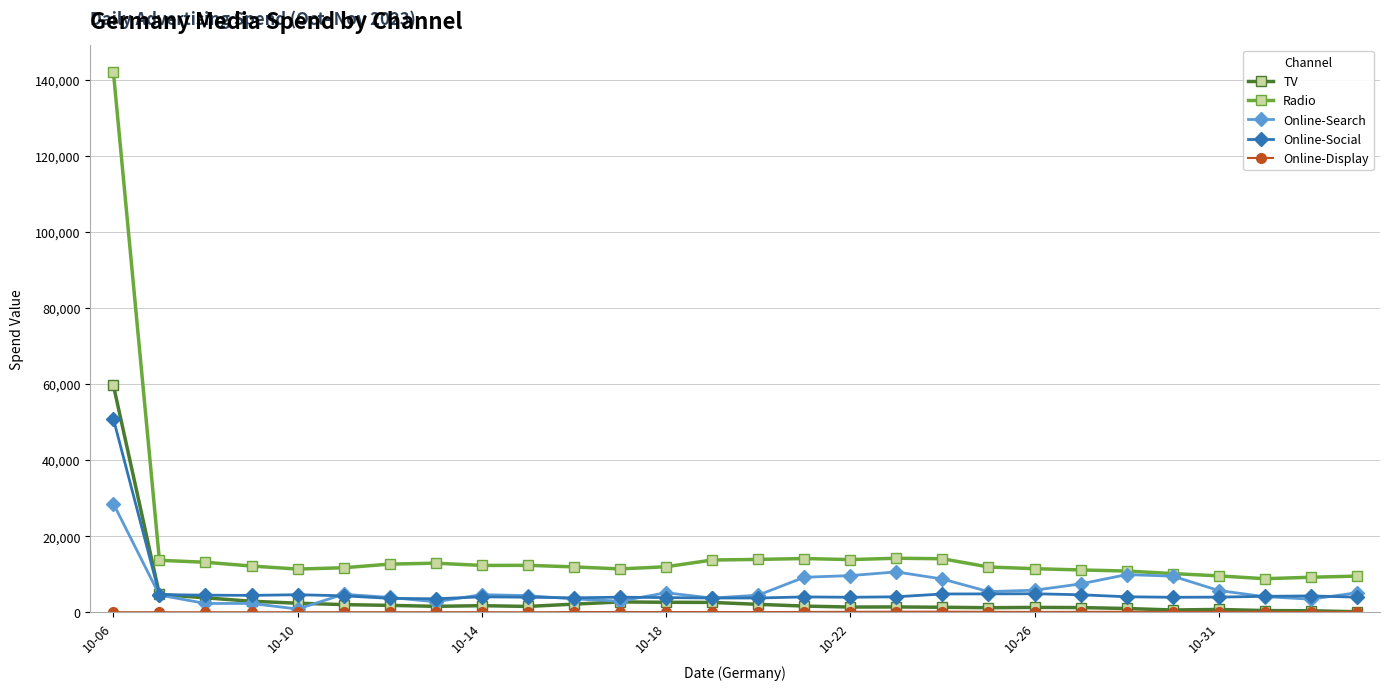

True or false: Online-Search has more than 0 interior local peaks.

True